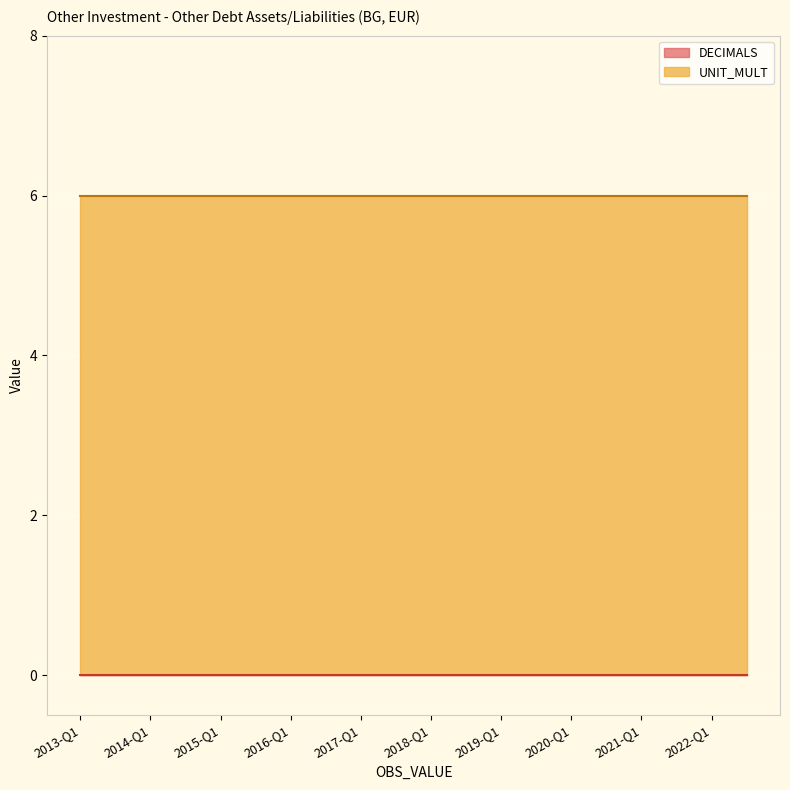

Is it true that DECIMALS equals 0 at 0?

True